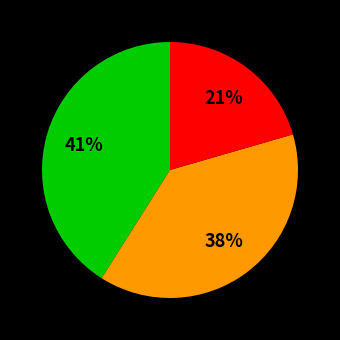

To the nearest percent, what is the average slice percentage?

33%